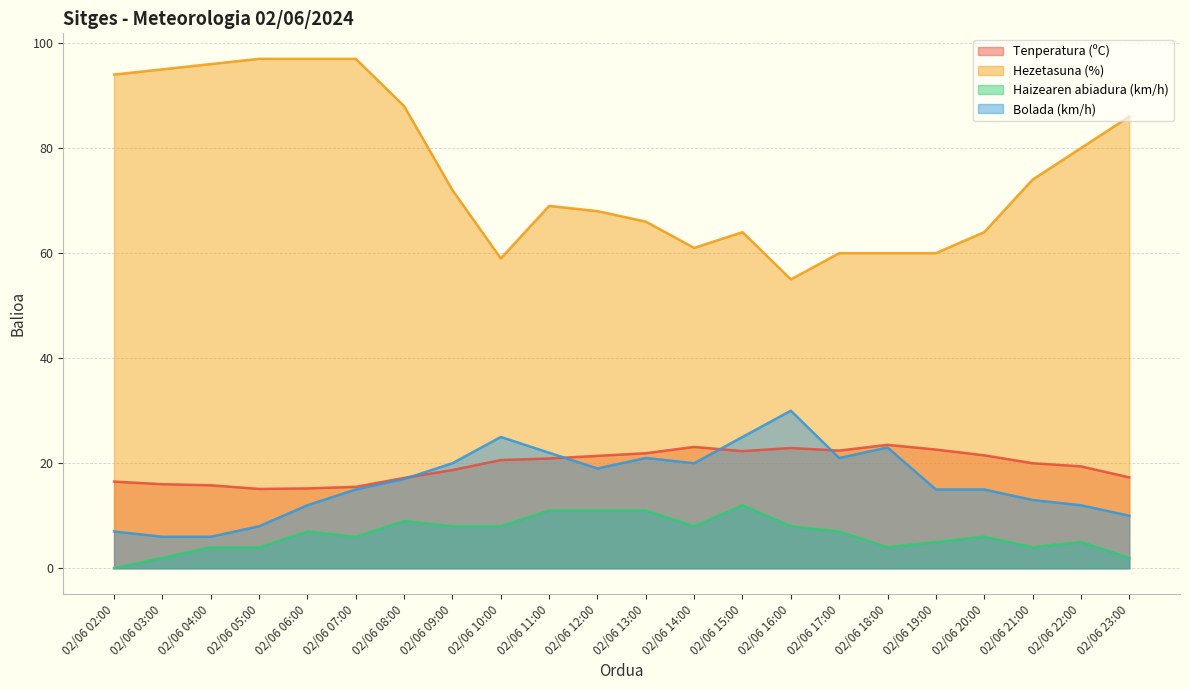

At which label is Bolada (km/h) closest to 18?

02/06 08:00